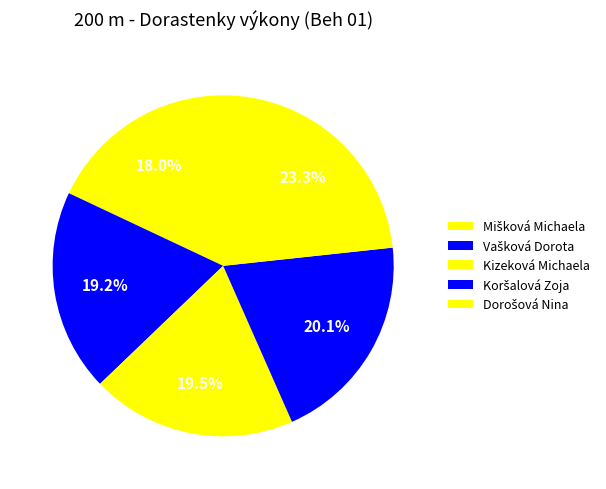

What is the smallest slice in the pie chart?

Mišková Michaela